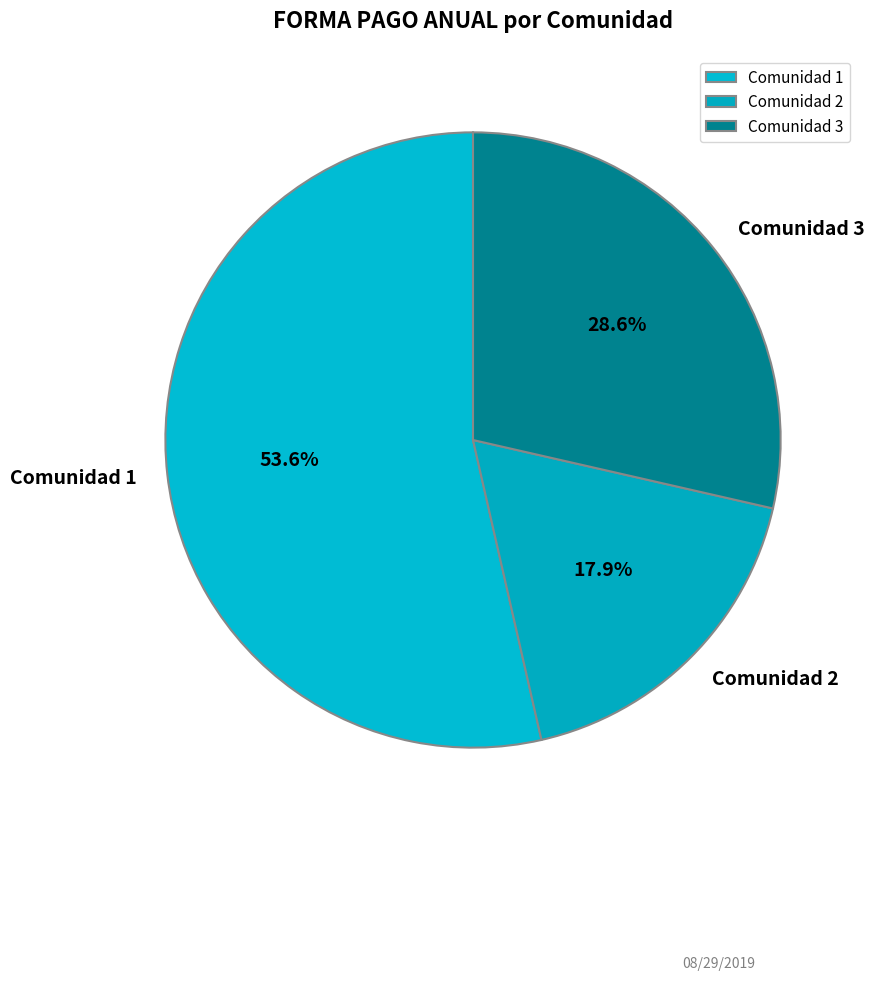

How many segments does this pie chart have?

3